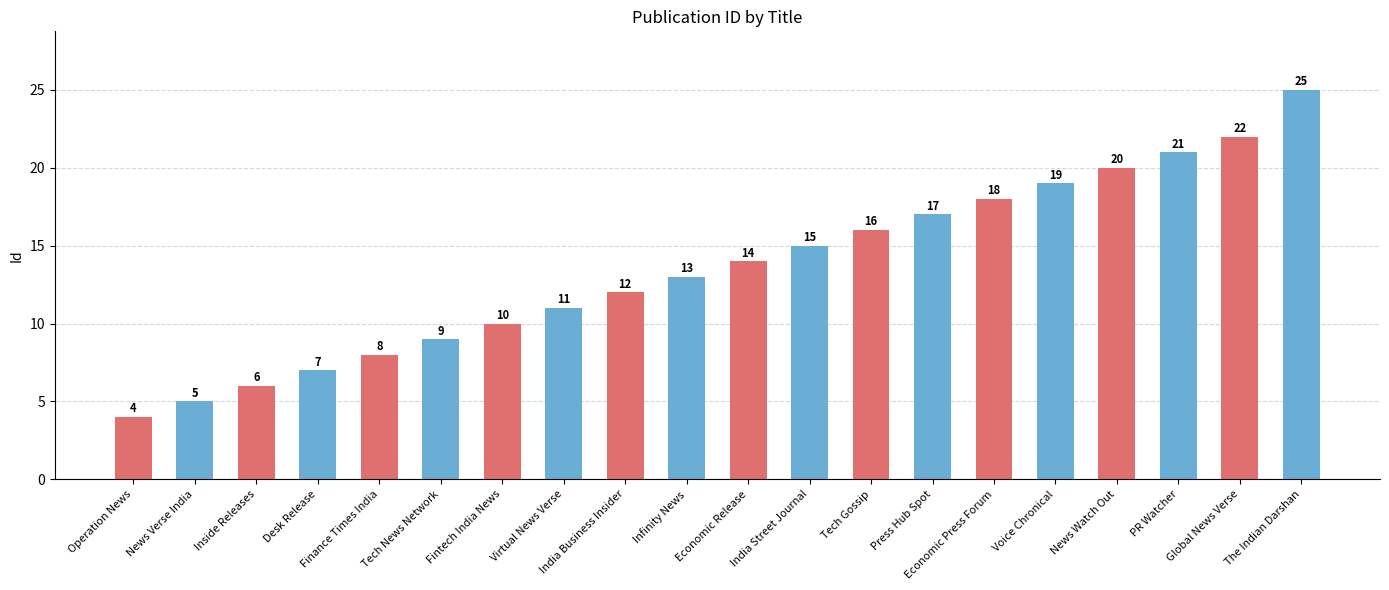

List the labels in order of value, smallest first.

Operation News, News Verse India, Inside Releases, Desk Release, Finance Times India, Tech News Network, Fintech India News, Virtual News Verse, India Business Insider, Infinity News, Economic Release, India Street Journal, Tech Gossip, Press Hub Spot, Economic Press Forum, Voice Chronical, News Watch Out, PR Watcher, Global News Verse, The Indian Darshan